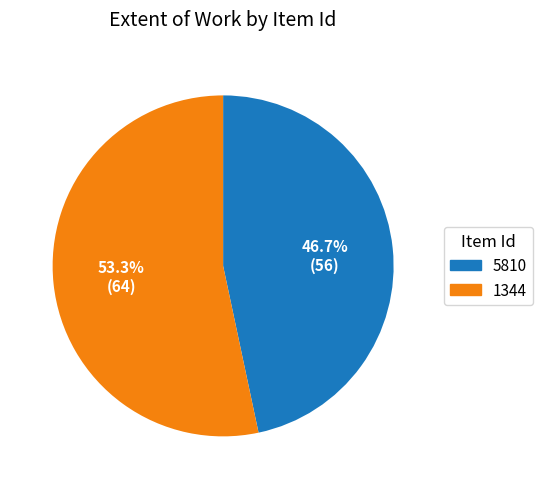

Does 5810 account for over 50% of the chart?

No